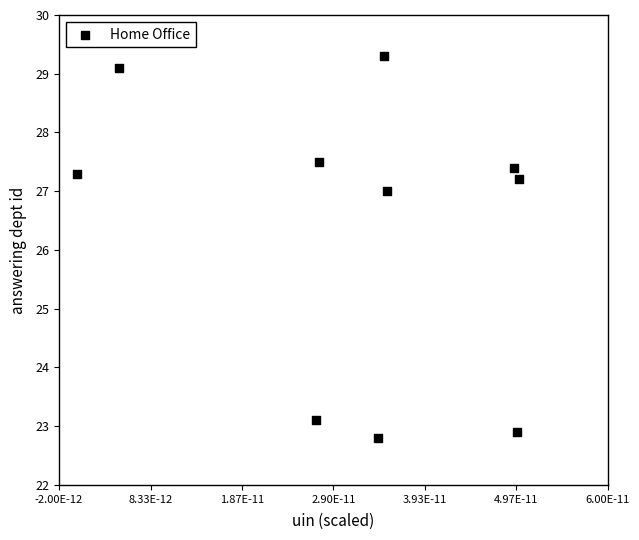

What Y value in the scatter plot is closest to 26?

27.0